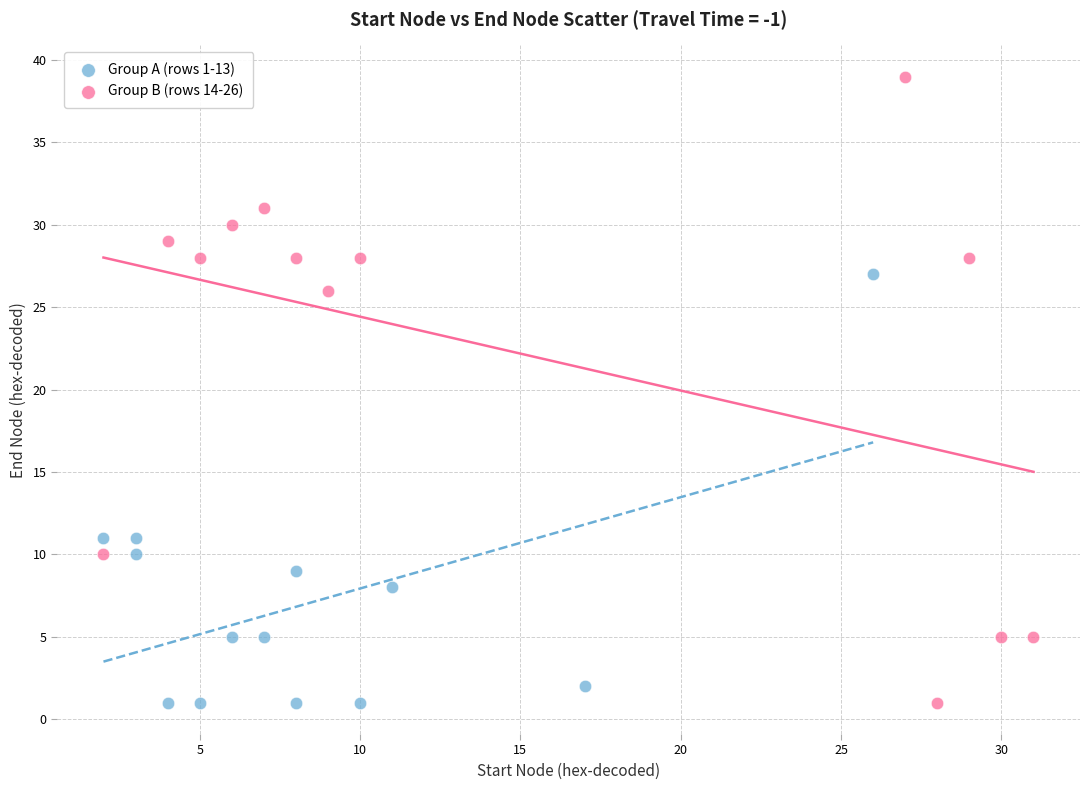

What are all the series names shown in the legend?

Group A (rows 1-13), Group B (rows 14-26)